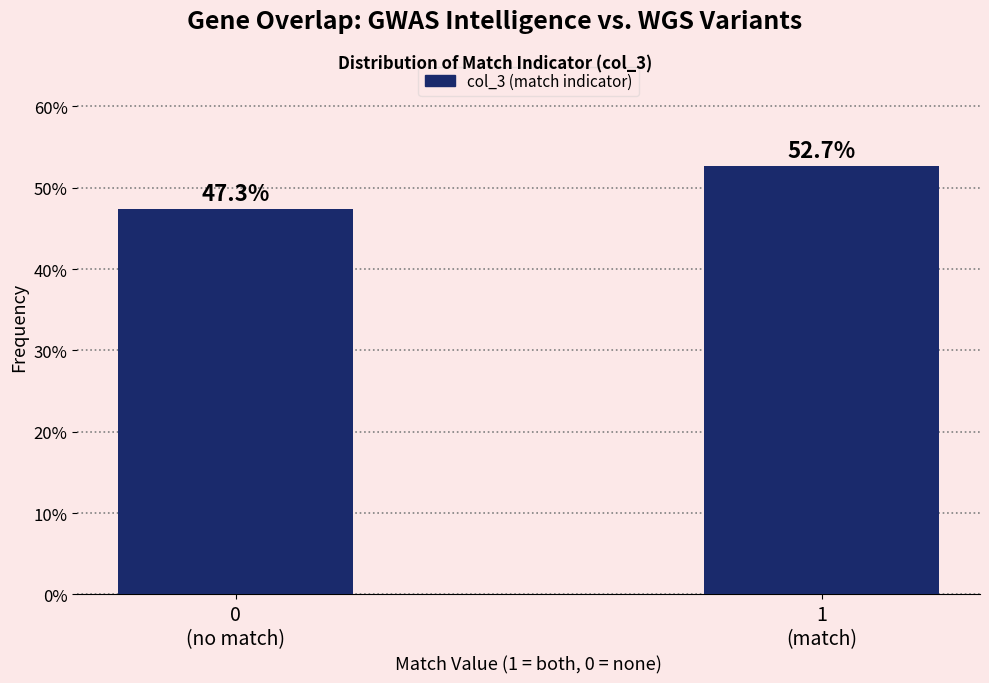

Reading left to right, extract all data points from this chart.

47.3	52.7